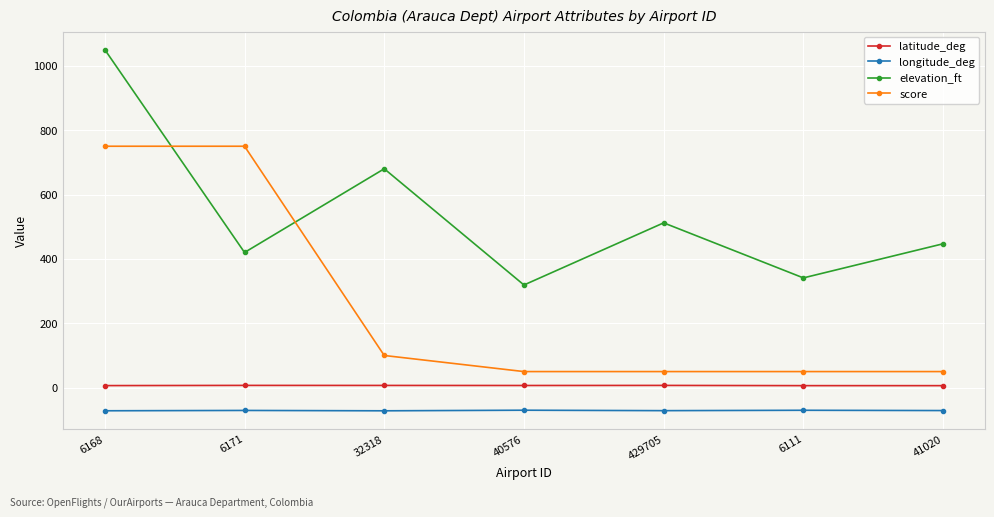

True or false: longitude_deg has more than 0 interior local peaks.

True